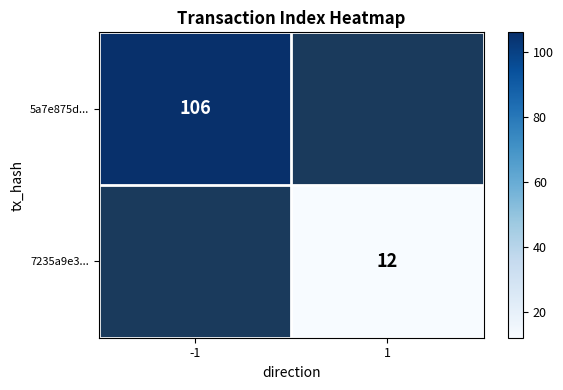

The 7235a9e3... series shows 12 at 1. True or false?

True